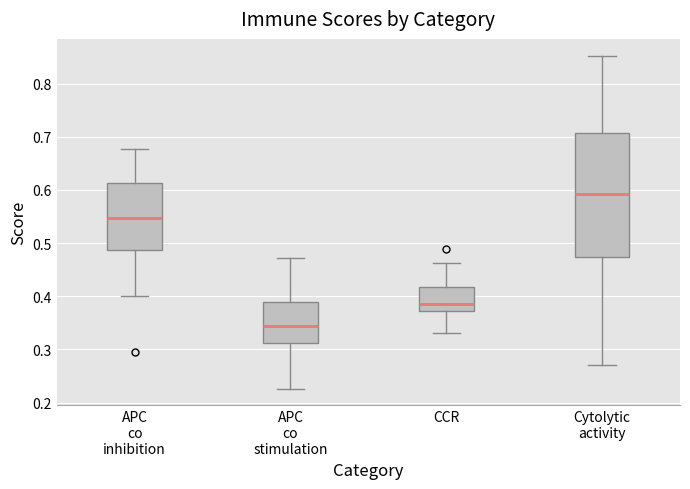

Reading left to right, read every box against the y-axis: the position of its median line, the range the box covers, and the ends of its whiskers. The values are not printed on the chart, so give them approximately, as read against the axis.

APC co inhibition: median 0.55, box 0.49 to 0.61, whiskers 0.40 to 0.68
APC co stimulation: median 0.34, box 0.31 to 0.39, whiskers 0.23 to 0.47
CCR: median 0.39, box 0.37 to 0.42, whiskers 0.33 to 0.46
Cytolytic activity: median 0.59, box 0.47 to 0.71, whiskers 0.27 to 0.85